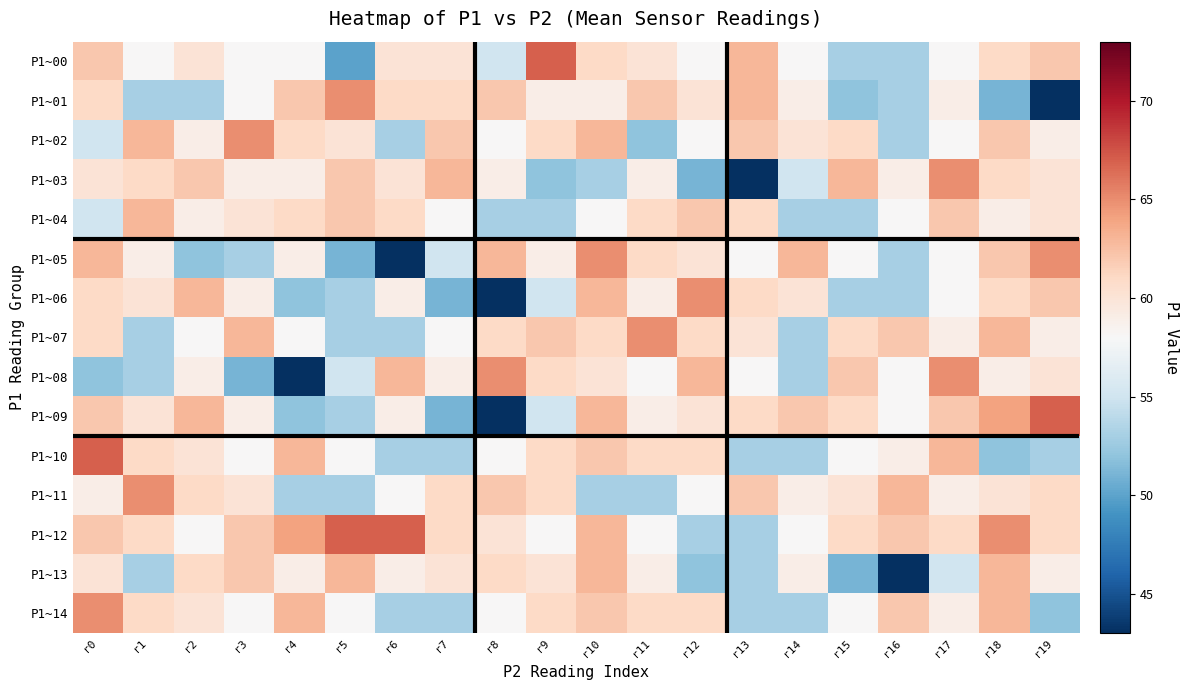

At which category is the sum across all series the highest?

r10